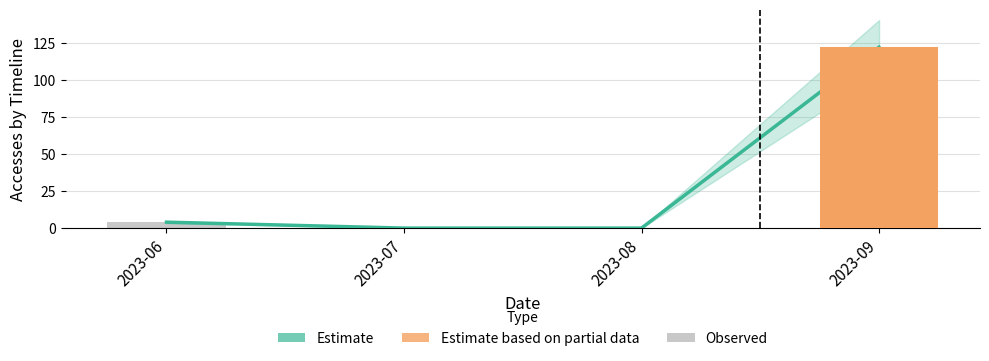

Which series has the largest range (max minus min)?

Estimate